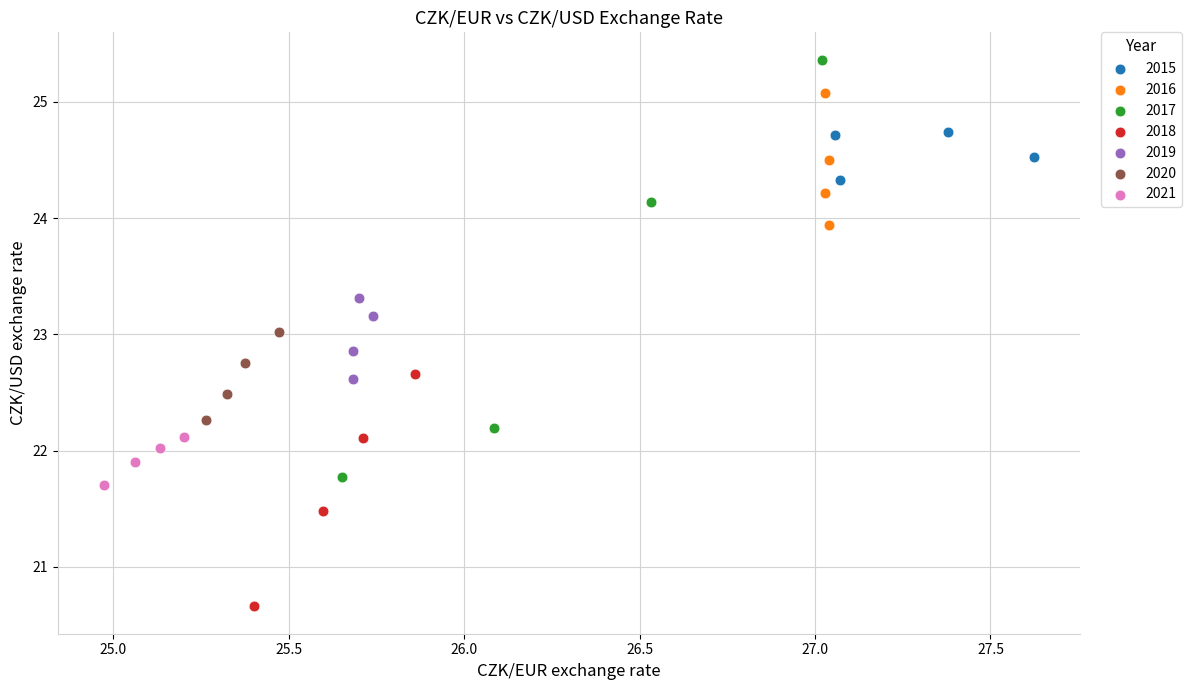

Which series contains the highest Y value?

2017